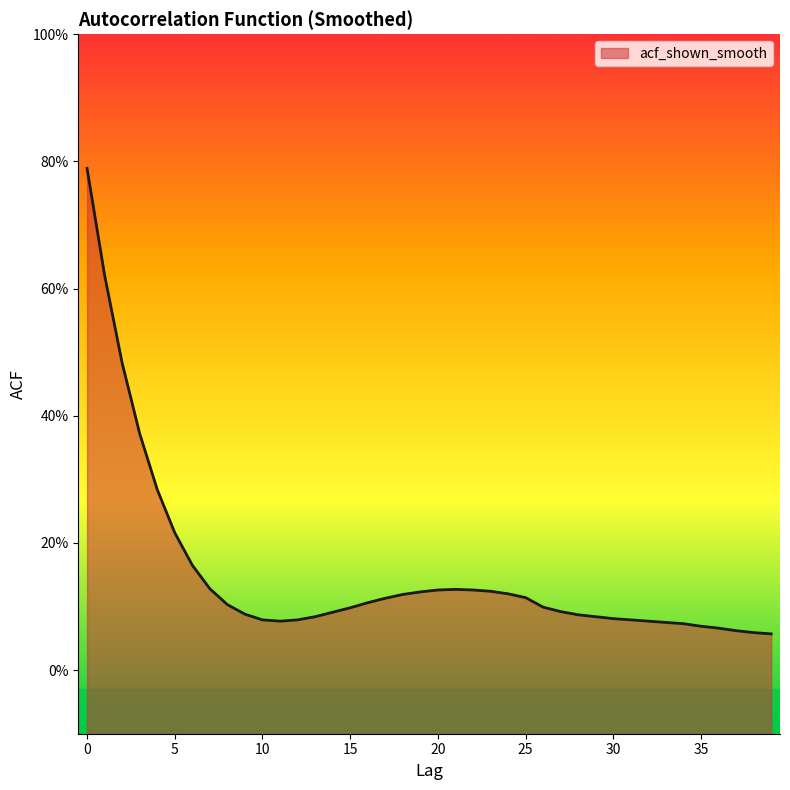

What is the value of the 3rd point from the left?

0.5